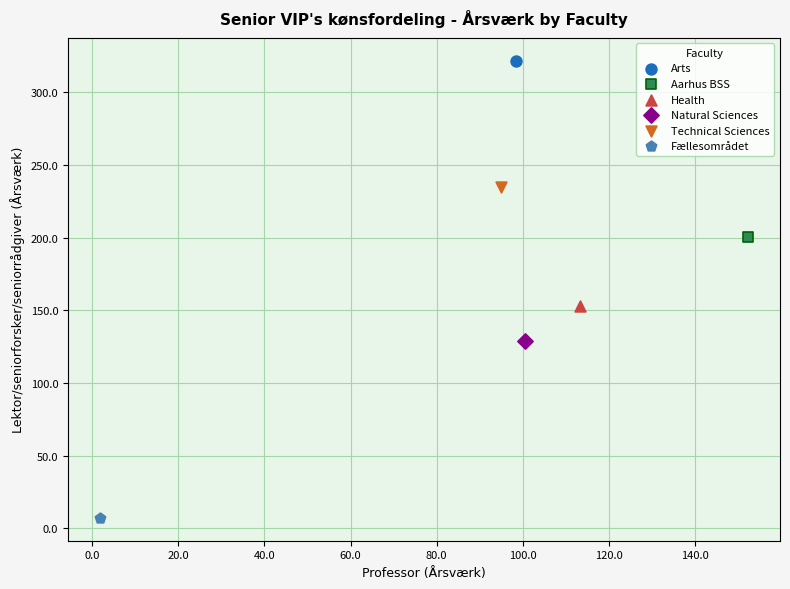

What are all the series names shown in the legend?

Arts, Aarhus BSS, Health, Natural Sciences, Technical Sciences, Fællesområdet